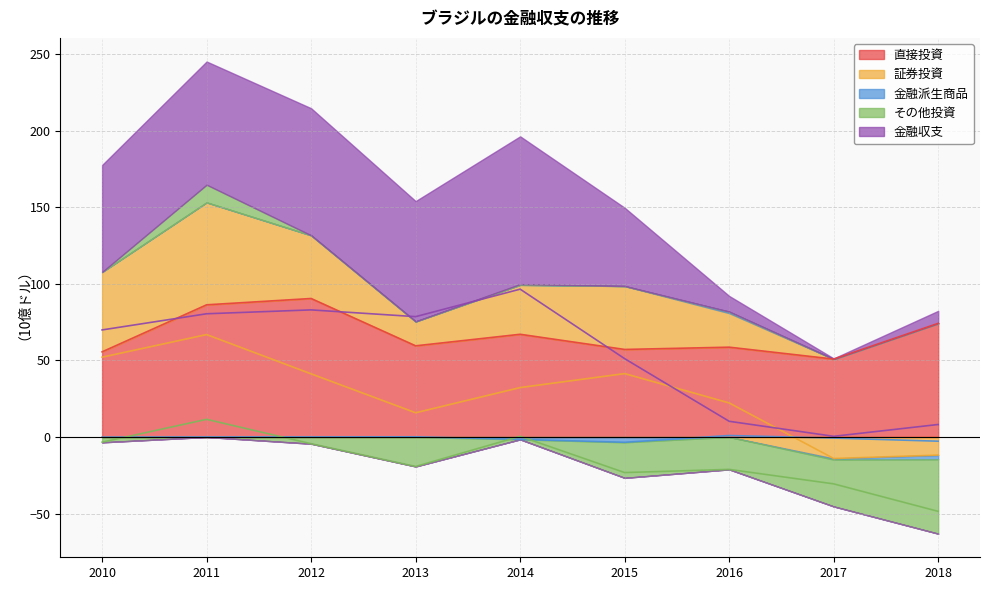

List the series in order of their overall mean, highest first.

直接投資, 金融収支, 証券投資, 金融派生商品, その他投資